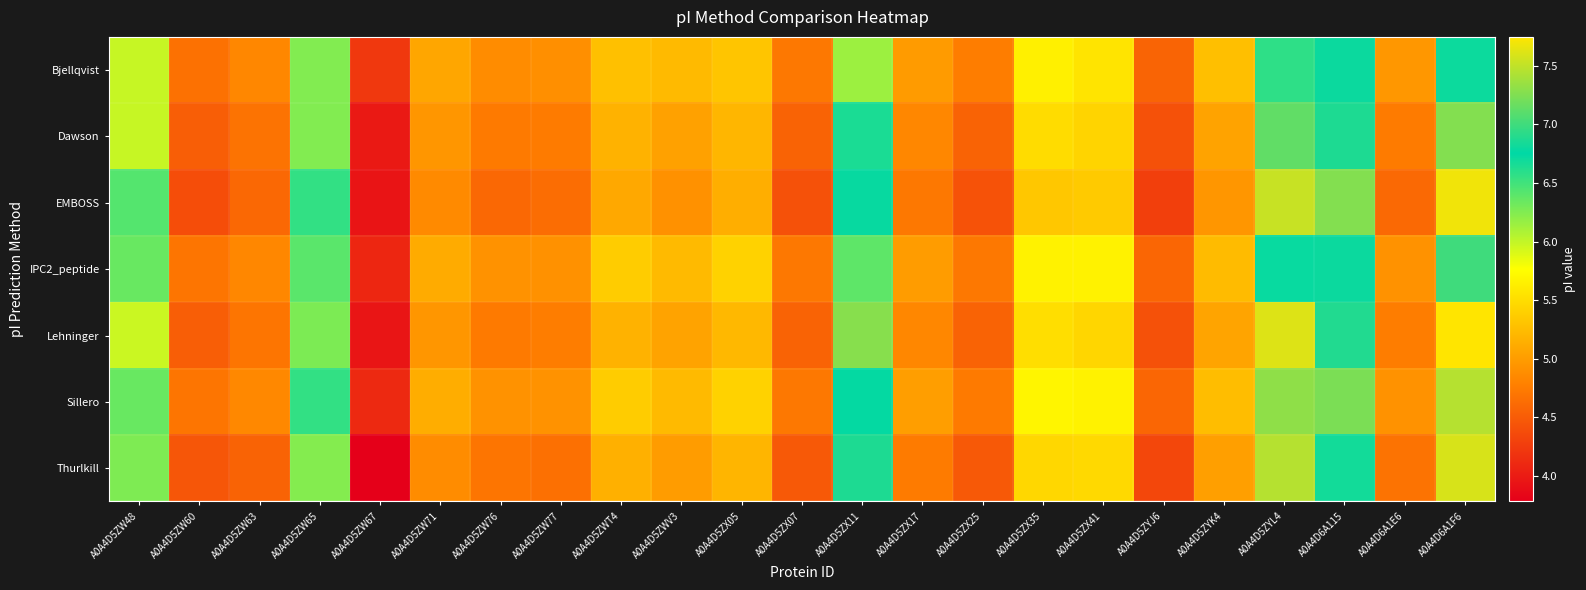

Reading left to right, extract all data points from this chart.

Bjellqvist: A0A4D5ZW48=6.0	A0A4D5ZW60=4.7	A0A4D5ZW63=4.8	A0A4D5ZW65=6.2	A0A4D5ZW67=4.2	A0A4D5ZW71=5.1	A0A4D5ZW76=4.9	A0A4D5ZW77=4.9	A0A4D5ZWT4=5.3	A0A4D5ZWV3=5.2	A0A4D5ZX05=5.3	A0A4D5ZX07=4.7	A0A4D5ZX11=6.1	A0A4D5ZX17=5.0	A0A4D5ZX25=4.8	A0A4D5ZX35=5.7	A0A4D5ZX41=5.6	A0A4D5ZYJ6=4.6	A0A4D5ZYK4=5.3	A0A4D5ZYL4=6.6	A0A4D6A115=6.8	A0A4D6A1E6=5.0	A0A4D6A1F6=6.7
Dawson: A0A4D5ZW48=6.0	A0A4D5ZW60=4.5	A0A4D5ZW63=4.7	A0A4D5ZW65=6.2	A0A4D5ZW67=4.0	A0A4D5ZW71=5.0	A0A4D5ZW76=4.7	A0A4D5ZW77=4.7	A0A4D5ZWT4=5.2	A0A4D5ZWV3=5.0	A0A4D5ZX05=5.2	A0A4D5ZX07=4.6	A0A4D5ZX11=6.6	A0A4D5ZX17=4.8	A0A4D5ZX25=4.6	A0A4D5ZX35=5.5	A0A4D5ZX41=5.4	A0A4D5ZYJ6=4.4	A0A4D5ZYK4=5.1	A0A4D5ZYL4=7.1	A0A4D6A115=6.9	A0A4D6A1E6=4.7	A0A4D6A1F6=7.3
EMBOSS: A0A4D5ZW48=6.4	A0A4D5ZW60=4.4	A0A4D5ZW63=4.6	A0A4D5ZW65=6.6	A0A4D5ZW67=3.9	A0A4D5ZW71=4.9	A0A4D5ZW76=4.6	A0A4D5ZW77=4.6	A0A4D5ZWT4=5.1	A0A4D5ZWV3=4.9	A0A4D5ZX05=5.1	A0A4D5ZX07=4.4	A0A4D5ZX11=6.8	A0A4D5ZX17=4.7	A0A4D5ZX25=4.4	A0A4D5ZX35=5.3	A0A4D5ZX41=5.4	A0A4D5ZYJ6=4.3	A0A4D5ZYK4=5.0	A0A4D5ZYL4=7.5	A0A4D6A115=7.3	A0A4D6A1E6=4.6	A0A4D6A1F6=7.7
IPC2_peptide: A0A4D5ZW48=6.4	A0A4D5ZW60=4.7	A0A4D5ZW63=4.8	A0A4D5ZW65=6.4	A0A4D5ZW67=4.1	A0A4D5ZW71=5.1	A0A4D5ZW76=4.9	A0A4D5ZW77=4.9	A0A4D5ZWT4=5.4	A0A4D5ZWV3=5.2	A0A4D5ZX05=5.4	A0A4D5ZX07=4.7	A0A4D5ZX11=6.4	A0A4D5ZX17=5.0	A0A4D5ZX25=4.7	A0A4D5ZX35=5.7	A0A4D5ZX41=5.7	A0A4D5ZYJ6=4.6	A0A4D5ZYK4=5.2	A0A4D5ZYL4=6.7	A0A4D6A115=6.8	A0A4D6A1E6=4.9	A0A4D6A1F6=7.0
Lehninger: A0A4D5ZW48=6.0	A0A4D5ZW60=4.5	A0A4D5ZW63=4.7	A0A4D5ZW65=6.3	A0A4D5ZW67=4.0	A0A4D5ZW71=5.0	A0A4D5ZW76=4.7	A0A4D5ZW77=4.8	A0A4D5ZWT4=5.2	A0A4D5ZWV3=5.1	A0A4D5ZX05=5.2	A0A4D5ZX07=4.6	A0A4D5ZX11=7.3	A0A4D5ZX17=4.8	A0A4D5ZX25=4.6	A0A4D5ZX35=5.5	A0A4D5ZX41=5.4	A0A4D5ZYJ6=4.4	A0A4D5ZYK4=5.1	A0A4D5ZYL4=7.6	A0A4D6A115=6.9	A0A4D6A1E6=4.8	A0A4D6A1F6=7.7
Sillero: A0A4D5ZW48=6.4	A0A4D5ZW60=4.7	A0A4D5ZW63=4.9	A0A4D5ZW65=6.6	A0A4D5ZW67=4.1	A0A4D5ZW71=5.1	A0A4D5ZW76=4.9	A0A4D5ZW77=4.9	A0A4D5ZWT4=5.4	A0A4D5ZWV3=5.2	A0A4D5ZX05=5.4	A0A4D5ZX07=4.7	A0A4D5ZX11=6.7	A0A4D5ZX17=5.0	A0A4D5ZX25=4.7	A0A4D5ZX35=5.7	A0A4D5ZX41=5.7	A0A4D5ZYJ6=4.6	A0A4D5ZYK4=5.3	A0A4D5ZYL4=7.3	A0A4D6A115=7.2	A0A4D6A1E6=4.9	A0A4D6A1F6=7.5
Thurlkill: A0A4D5ZW48=6.3	A0A4D5ZW60=4.5	A0A4D5ZW63=4.6	A0A4D5ZW65=6.2	A0A4D5ZW67=3.8	A0A4D5ZW71=4.9	A0A4D5ZW76=4.7	A0A4D5ZW77=4.7	A0A4D5ZWT4=5.2	A0A4D5ZWV3=5.0	A0A4D5ZX05=5.2	A0A4D5ZX07=4.5	A0A4D5ZX11=6.9	A0A4D5ZX17=4.7	A0A4D5ZX25=4.5	A0A4D5ZX35=5.5	A0A4D5ZX41=5.5	A0A4D5ZYJ6=4.3	A0A4D5ZYK4=5.0	A0A4D5ZYL4=7.5	A0A4D6A115=6.7	A0A4D6A1E6=4.7	A0A4D6A1F6=7.6